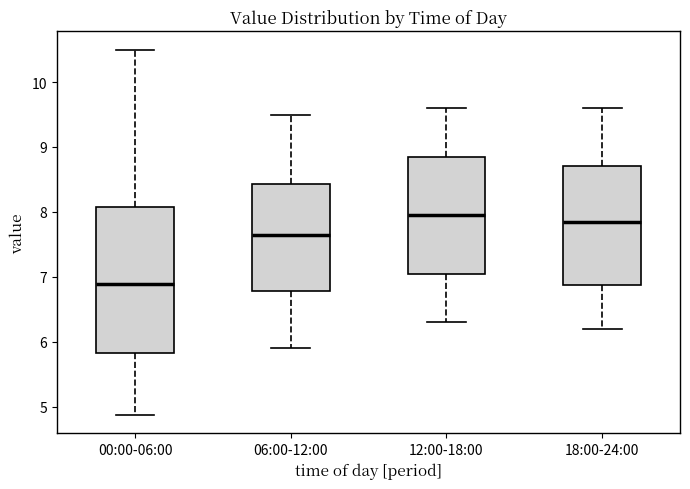

Reading left to right, read every box against the y-axis: the position of its median line, the range the box covers, and the ends of its whiskers. The values are not printed on the chart, so give them approximately, as read against the axis.

00:00-06:00: median 6.9, box 5.8 to 8.1, whiskers 4.9 to 10.5
06:00-12:00: median 7.7, box 6.8 to 8.4, whiskers 5.9 to 9.5
12:00-18:00: median 8.0, box 7.1 to 8.9, whiskers 6.3 to 9.6
18:00-24:00: median 7.9, box 6.9 to 8.7, whiskers 6.2 to 9.6